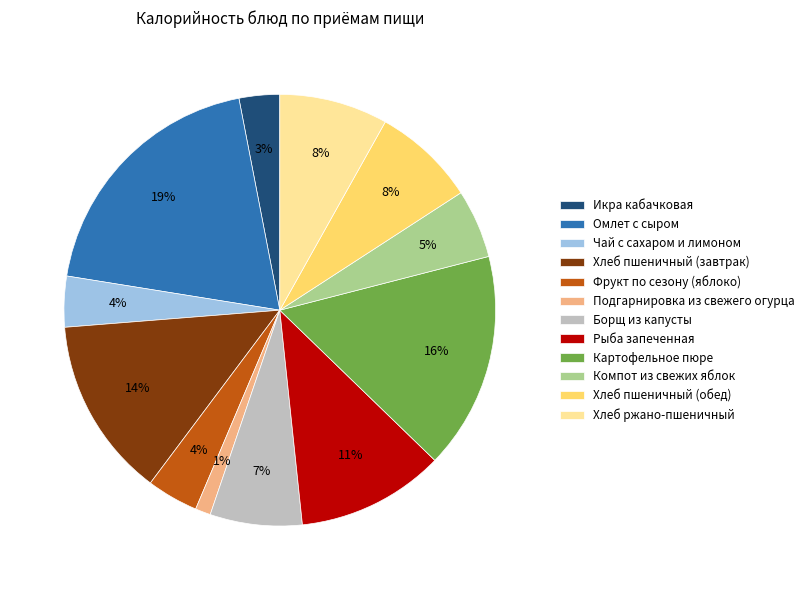

How many segments does this pie chart have?

12